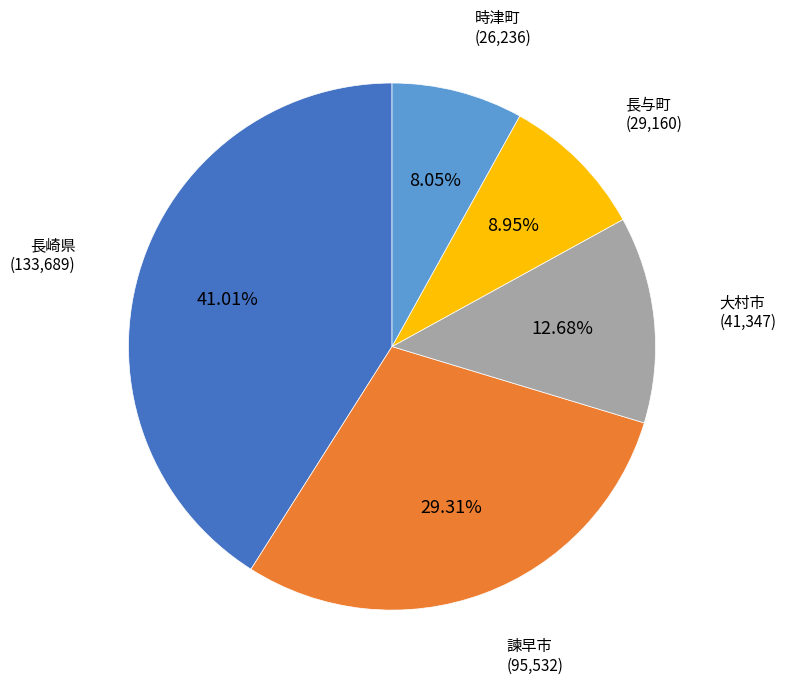

Combined, what portion of the pie is 諫早市 and 時津町?

37.4%